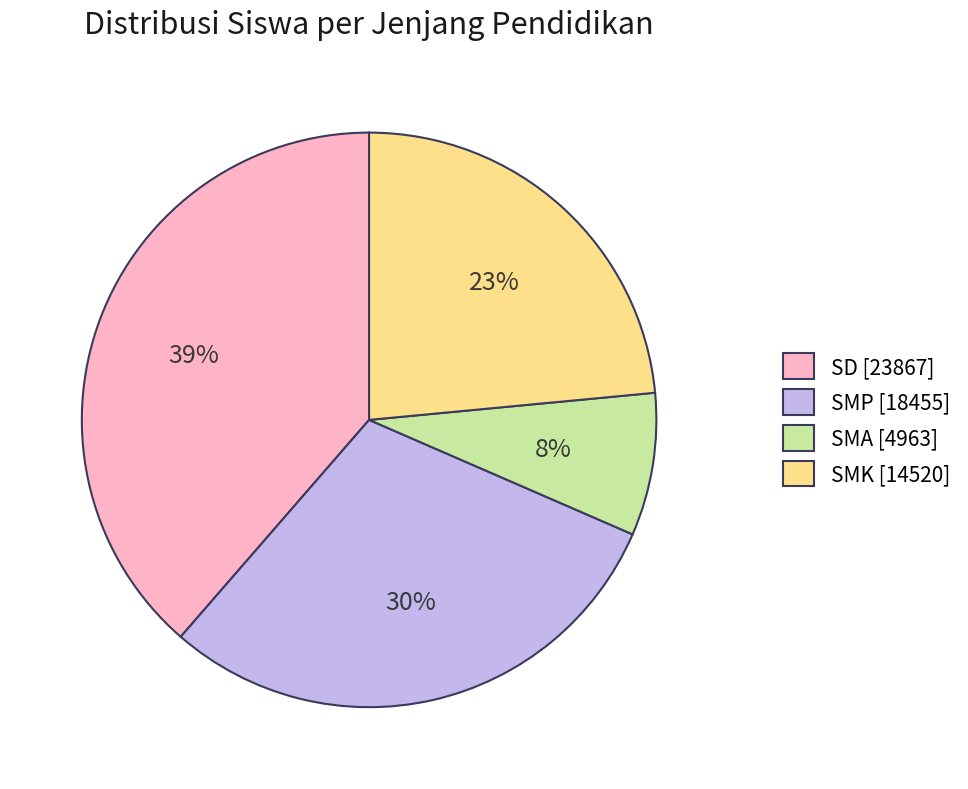

Which category has the biggest portion of the pie?

SD [23867]